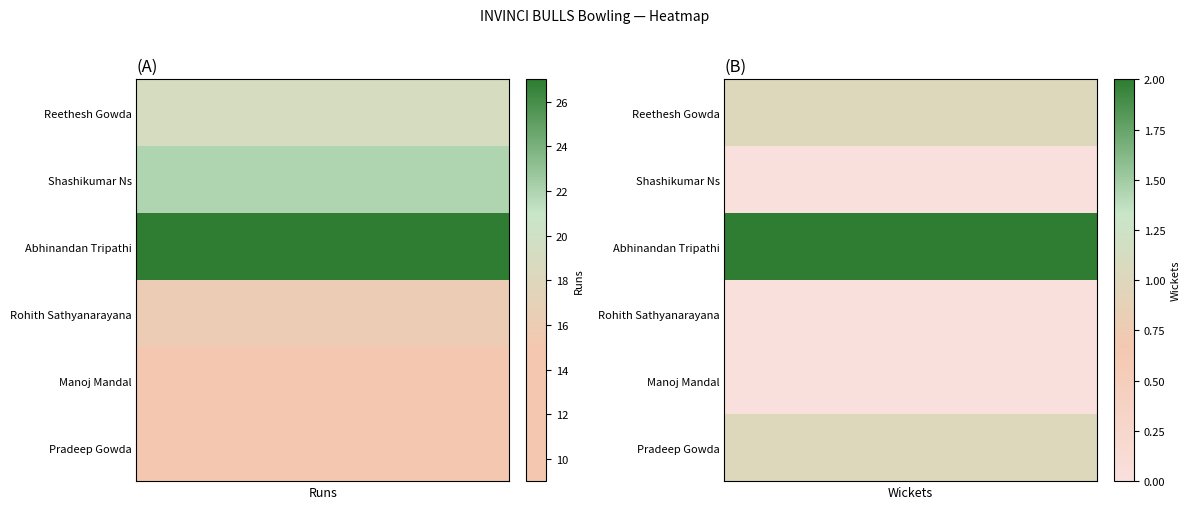

The Manoj Mandal series shows 0 at Wickets. True or false?

True